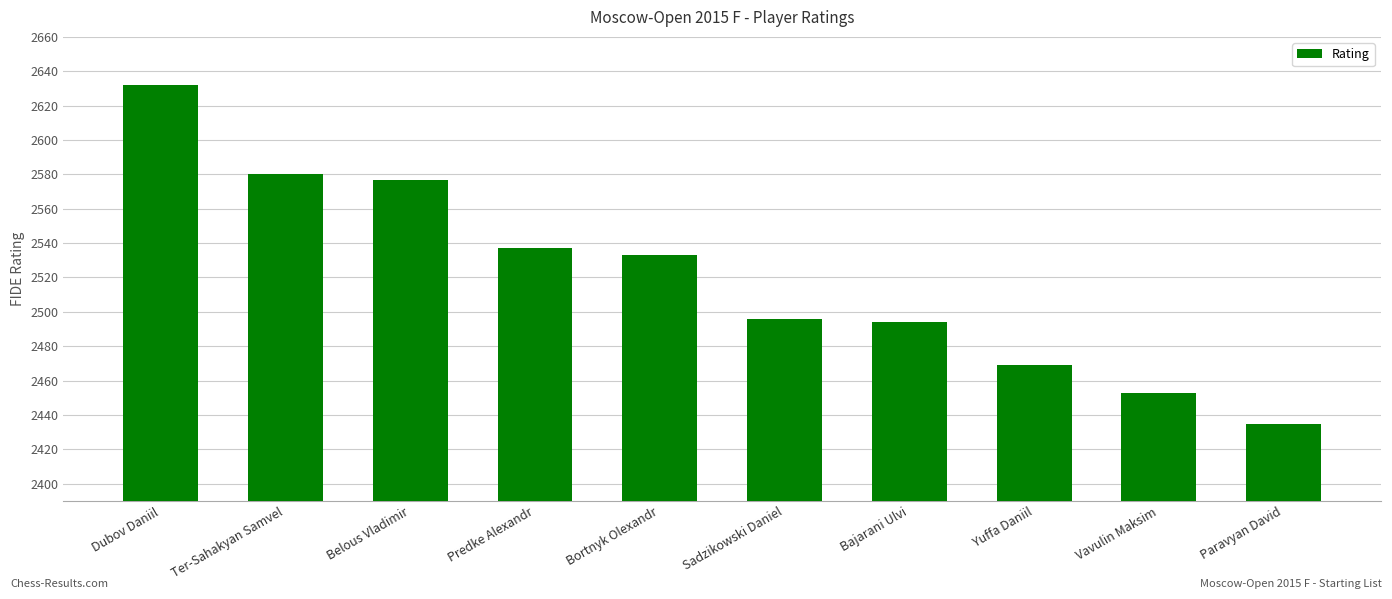

What is the approximate value at Belous Vladimir?

2577